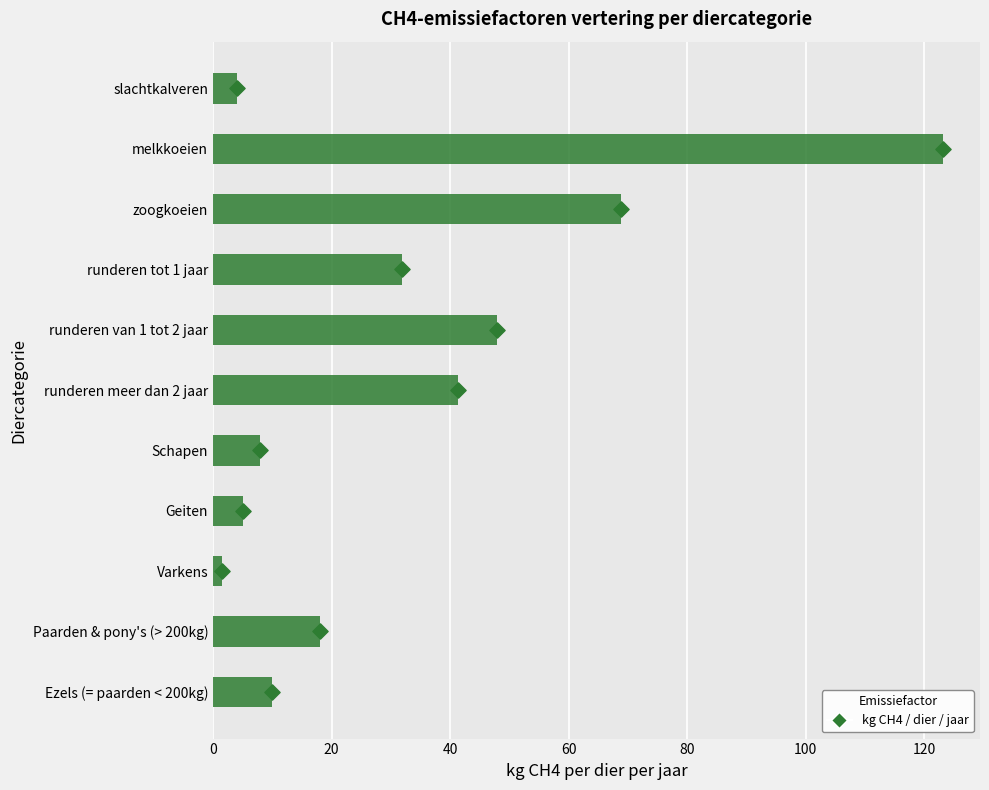

Which has a higher value, runderen tot 1 jaar or slachtkalveren?

runderen tot 1 jaar